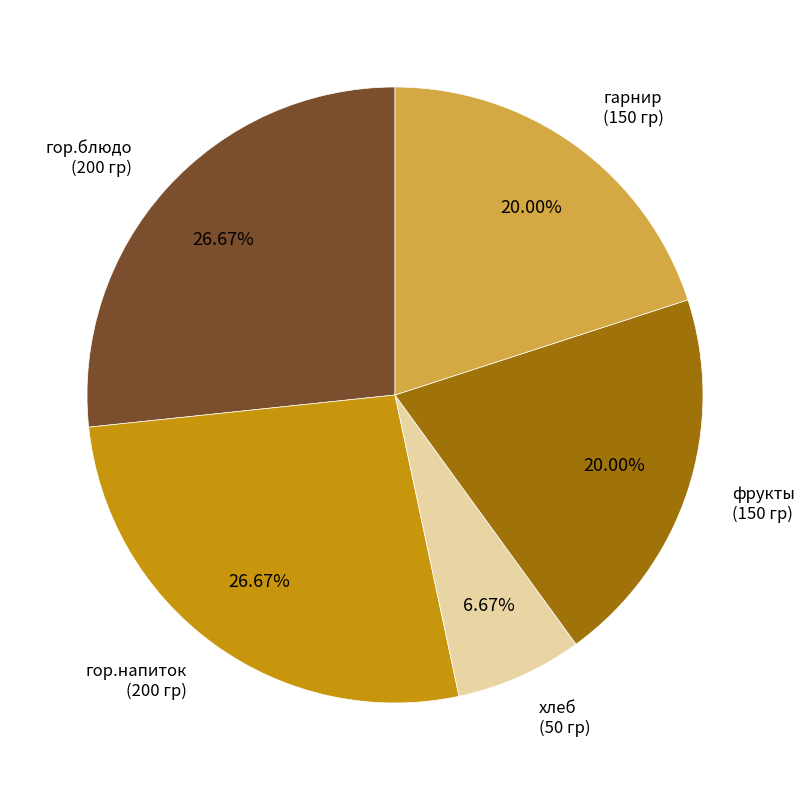

How many segments does this pie chart have?

5